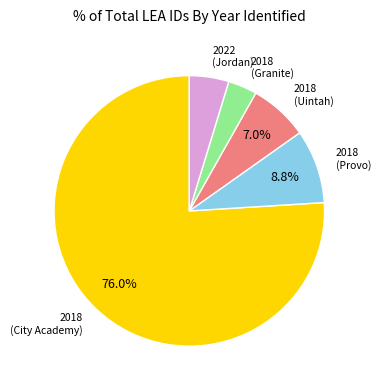

How many slices are in this pie chart?

5